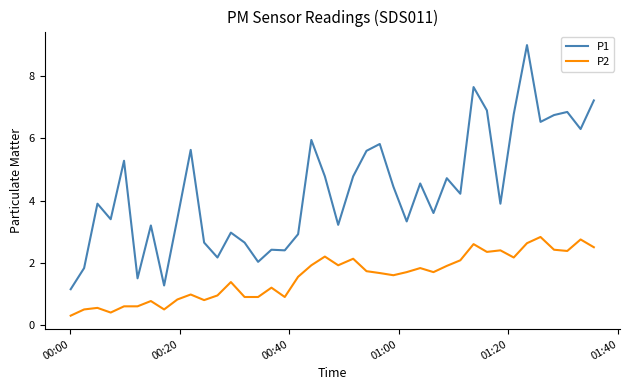

What is the lowest value of the P2 series?

0.3